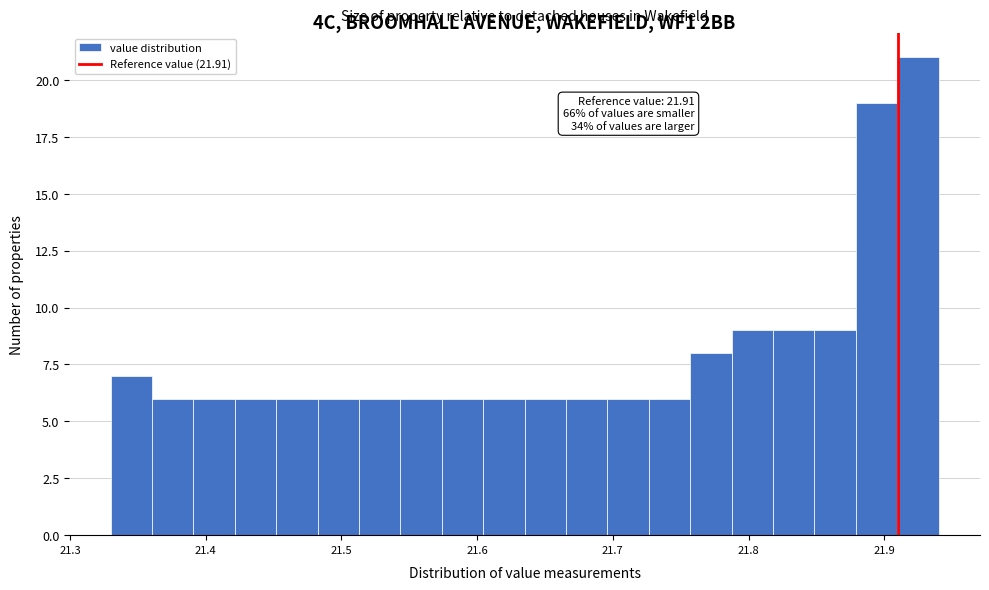

Read against the x-axis, roughly where is the centre of the tallest bar?

21.92